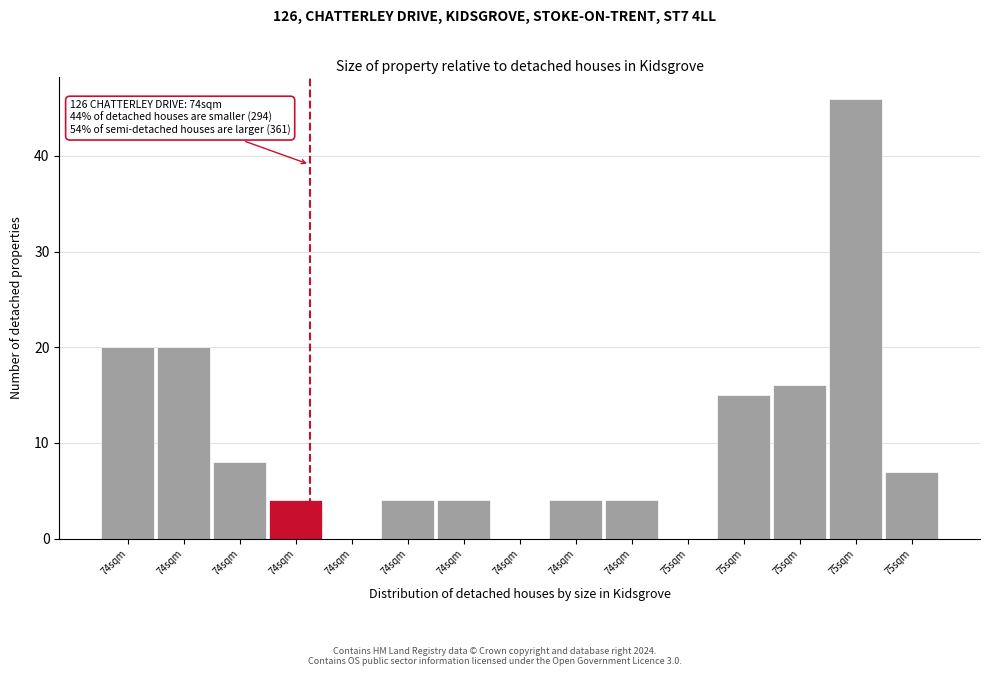

How many series are shown in this chart?

1